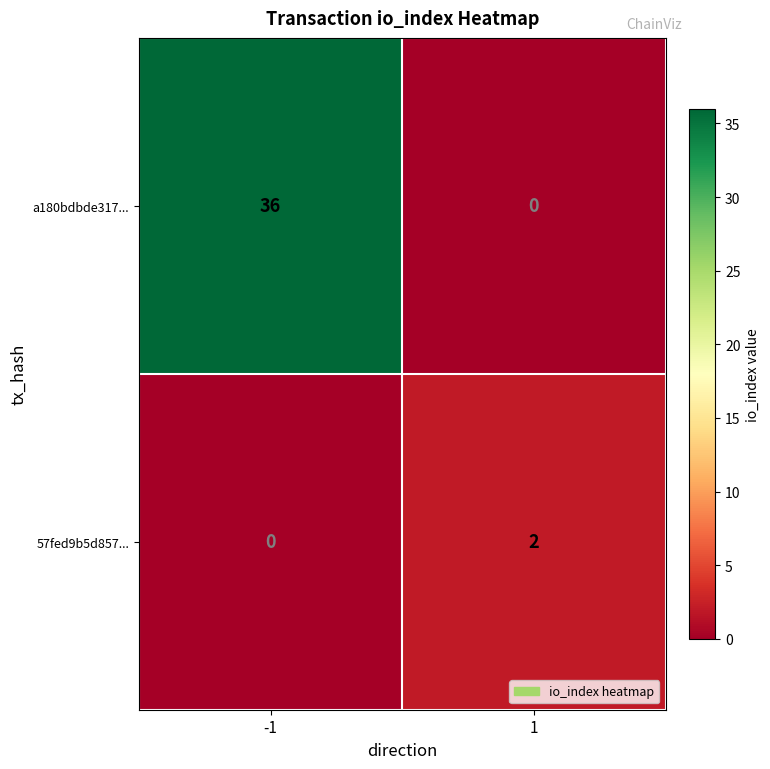

Reading left to right, extract all data points from this chart.

a180bdbde317...: -1=36	1=0
57fed9b5d857...: -1=0	1=2